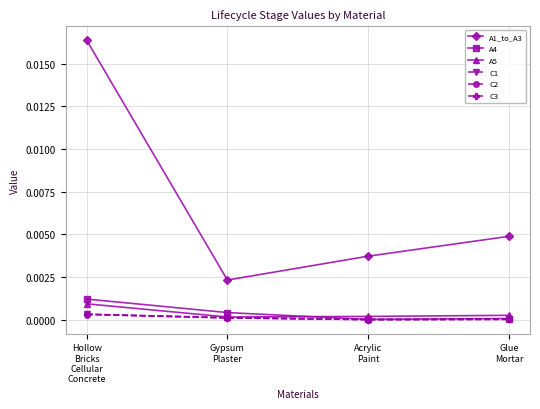

In A1_to_A3, how many points are lower than both neighbors (excluding endpoints)?

1